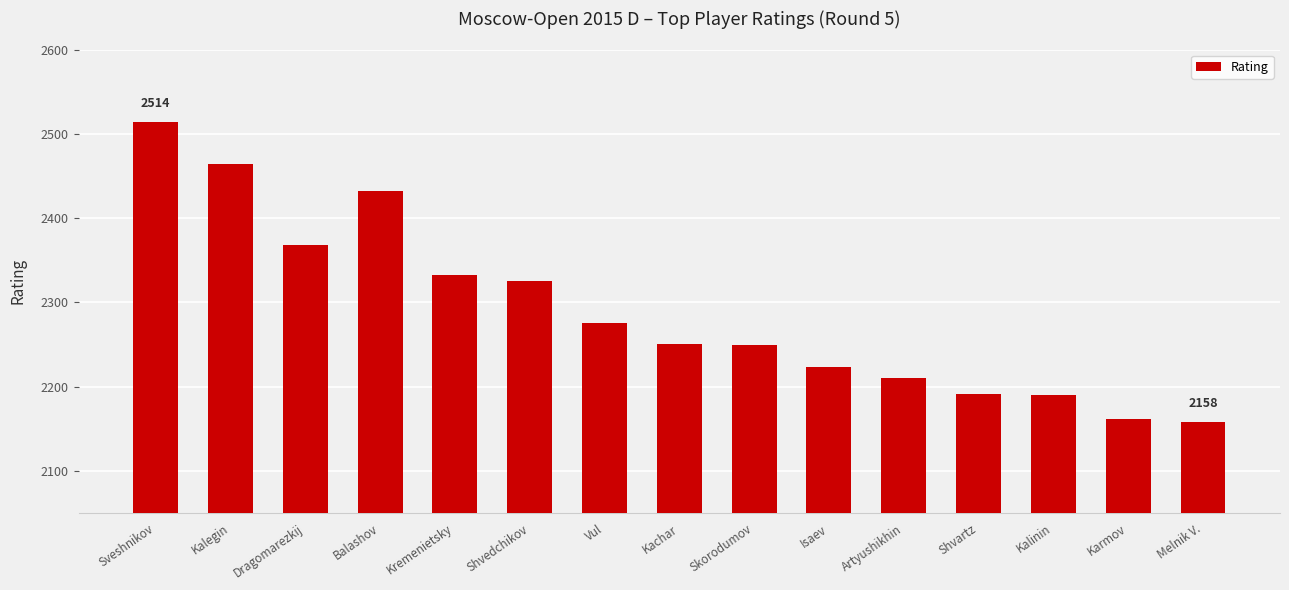

Is it true that the value at Vul is 3220?

False